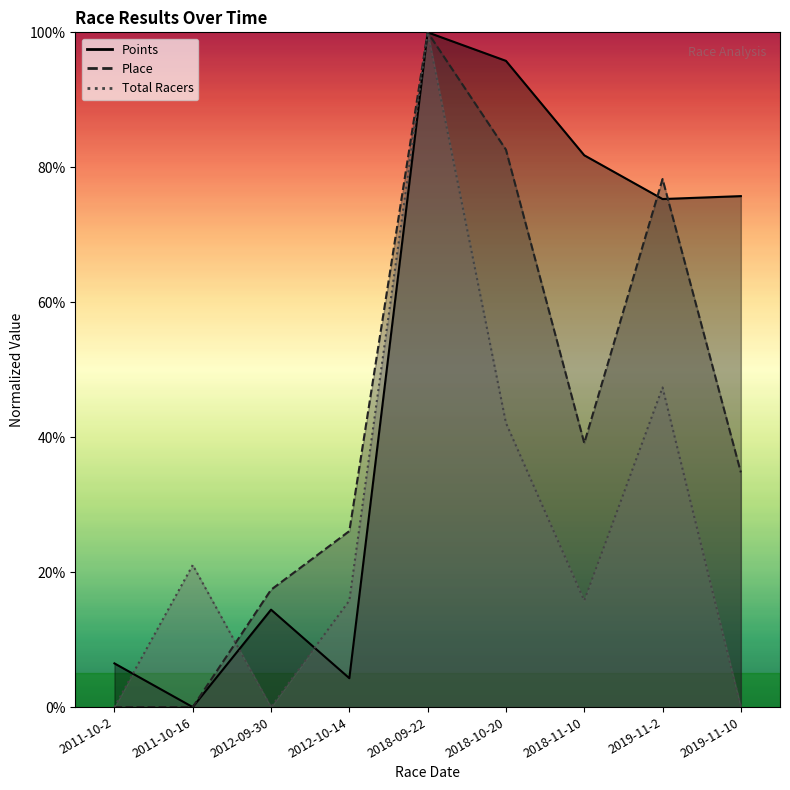

Reading right to left, what are all the values shown in this chart?

Points: 2019-11-10=75.7	2019-11-2=75.3	2018-11-10=81.8	2018-10-20=95.8	2018-09-22=100.0	2012-10-14=4.3	2012-09-30=14.4	2011-10-16=0.0	2011-10-2=6.5
Place: 2019-11-10=34.8	2019-11-2=78.3	2018-11-10=39.1	2018-10-20=82.6	2018-09-22=100.0	2012-10-14=26.1	2012-09-30=17.4	2011-10-16=0.0	2011-10-2=0.0
Total Racers: 2019-11-10=0.0	2019-11-2=47.4	2018-11-10=15.8	2018-10-20=42.1	2018-09-22=100.0	2012-10-14=15.8	2012-09-30=0.0	2011-10-16=21.1	2011-10-2=0.0